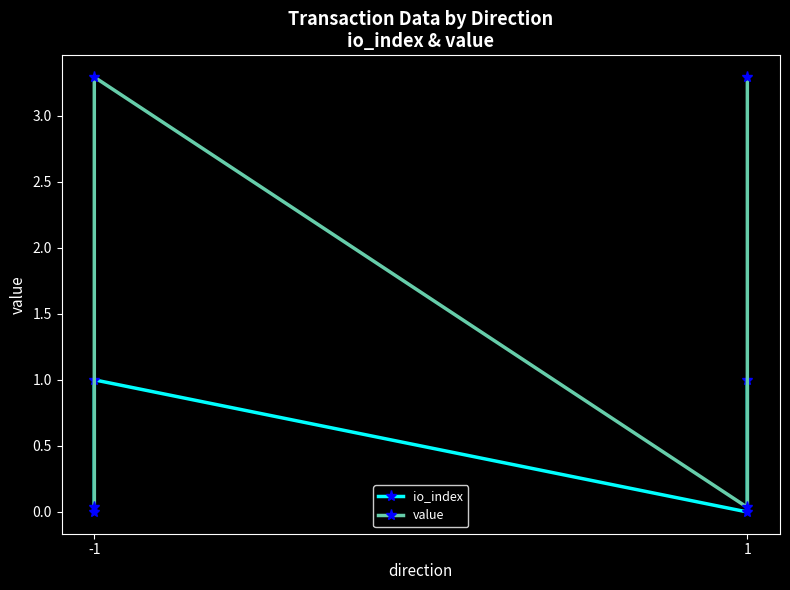

At -1, list the series in order from largest to smallest.

value, io_index